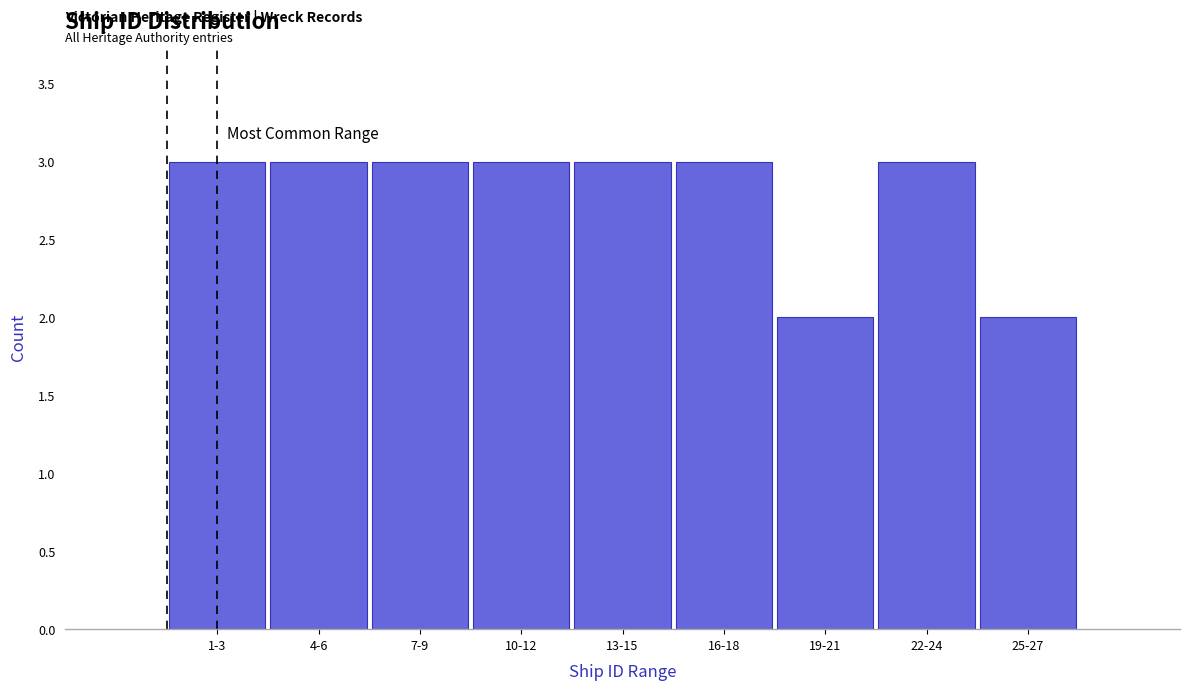

Reading left to right, transcribe all the data shown in this chart.

1-3=3	4-6=3	7-9=3	10-12=3	13-15=3	16-18=3	19-21=2	22-24=3	25-27=2